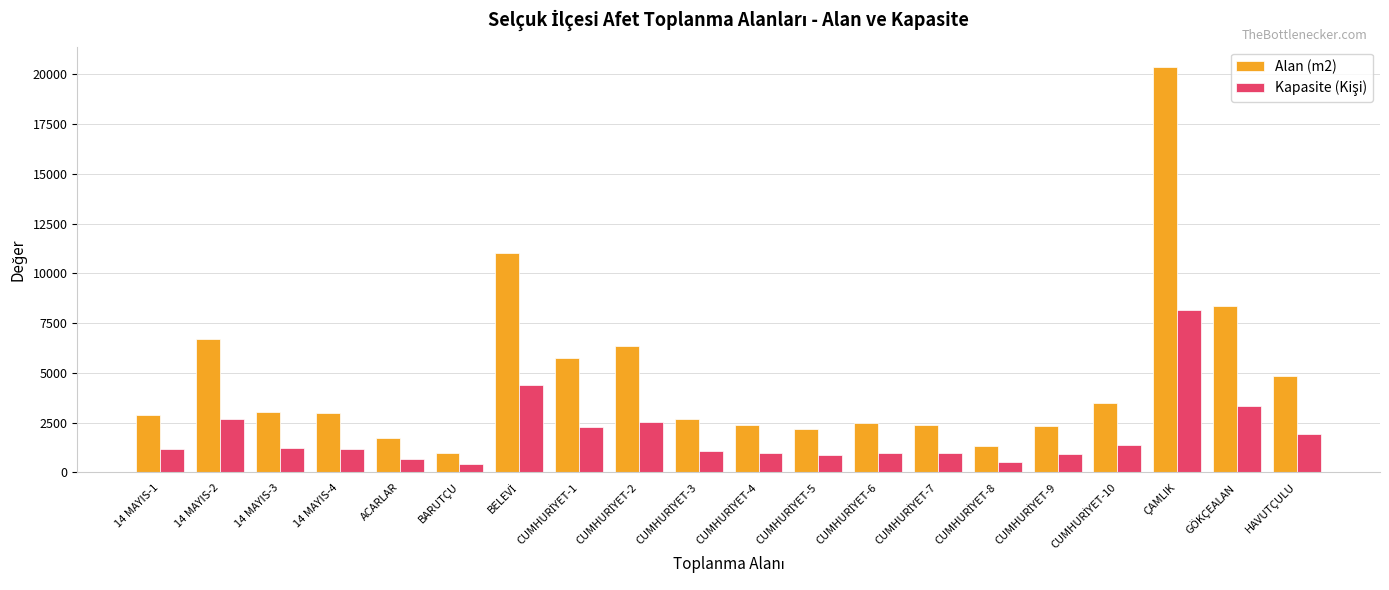

Which series has the largest range (max minus min)?

Alan (m2)